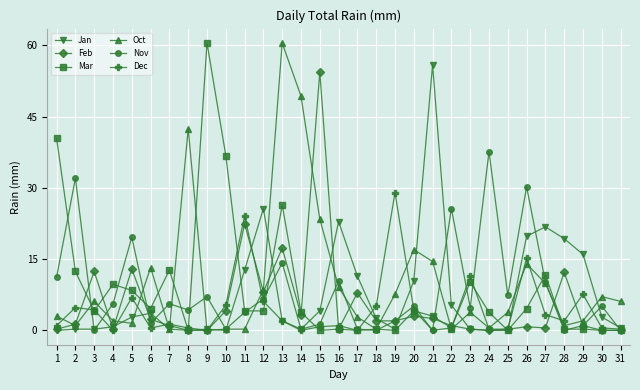

Where is the first local maximum for Mar?

4